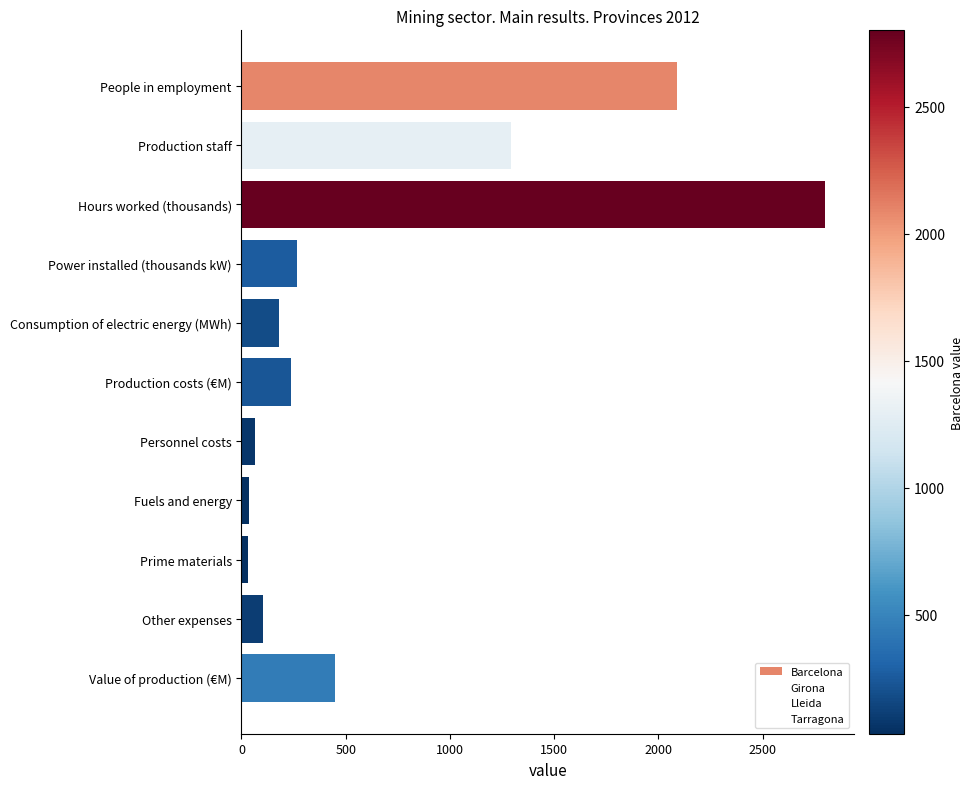

Which has a higher value, Other expenses or Production staff?

Production staff